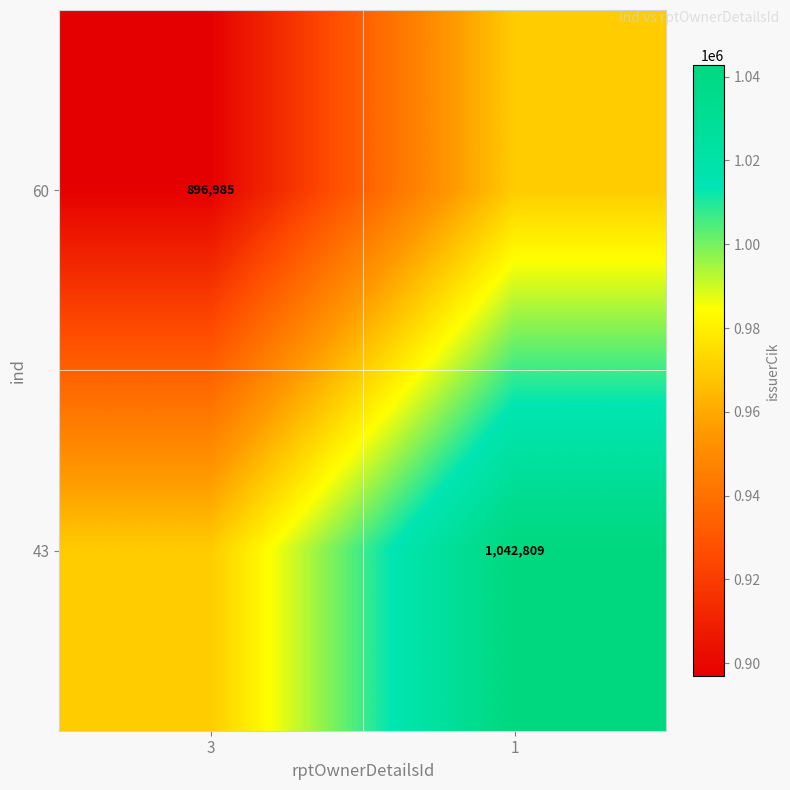

The value of 60 at 3 is 896985. True or false?

True